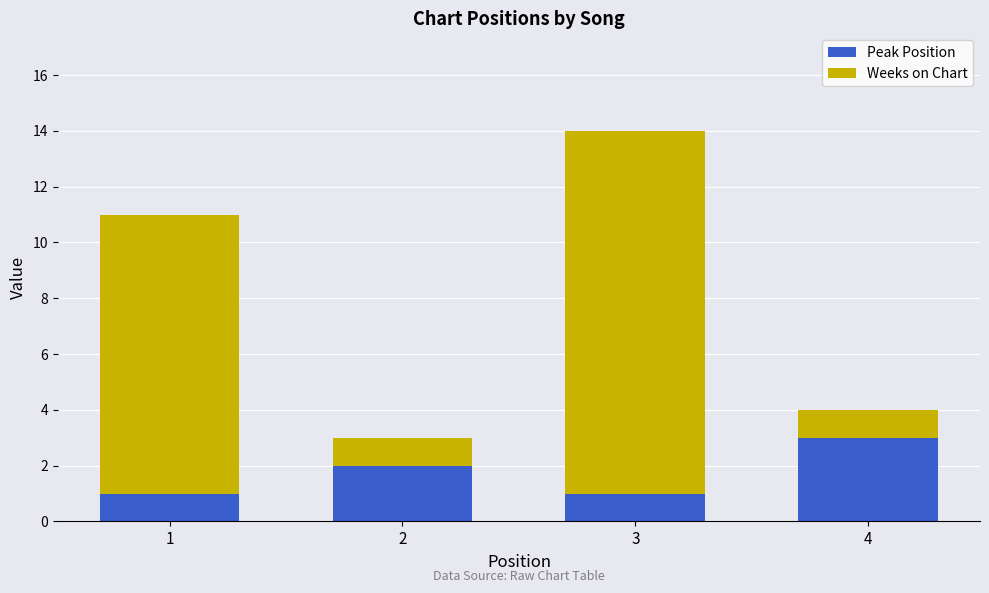

What is the highest value of the Peak Position series?

3